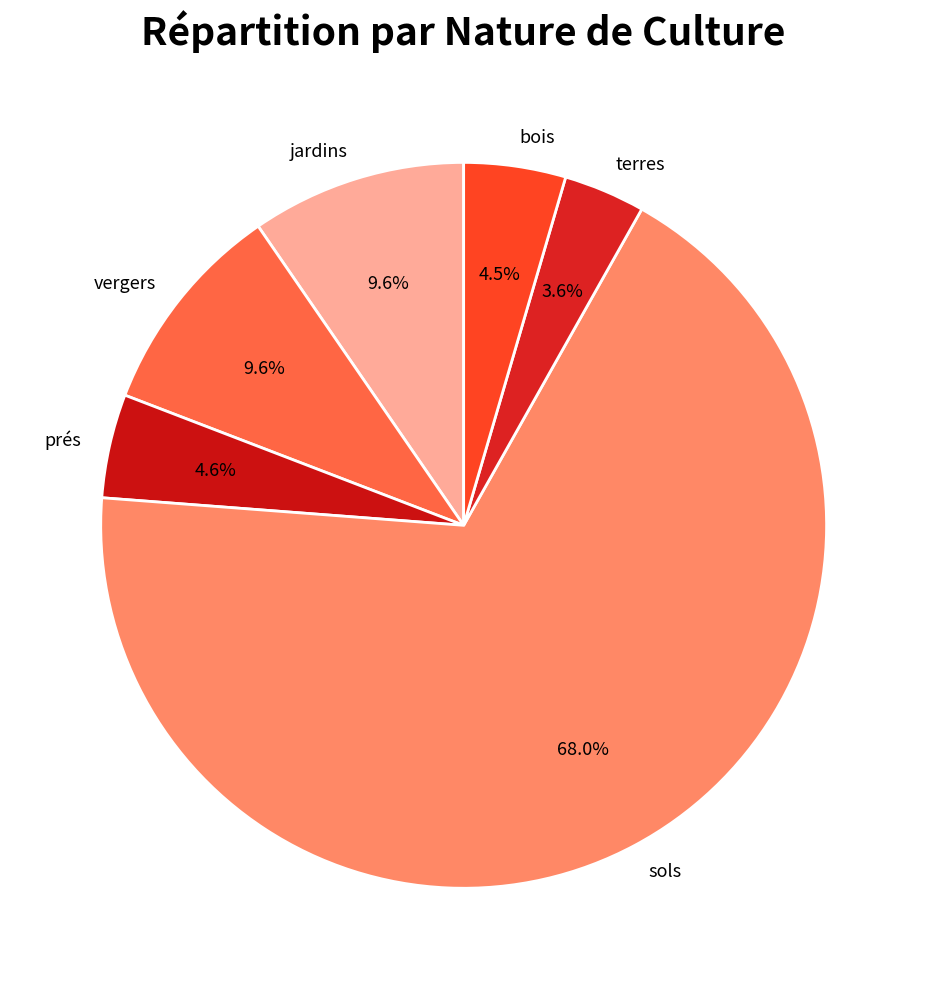

How many slices are in this pie chart?

6